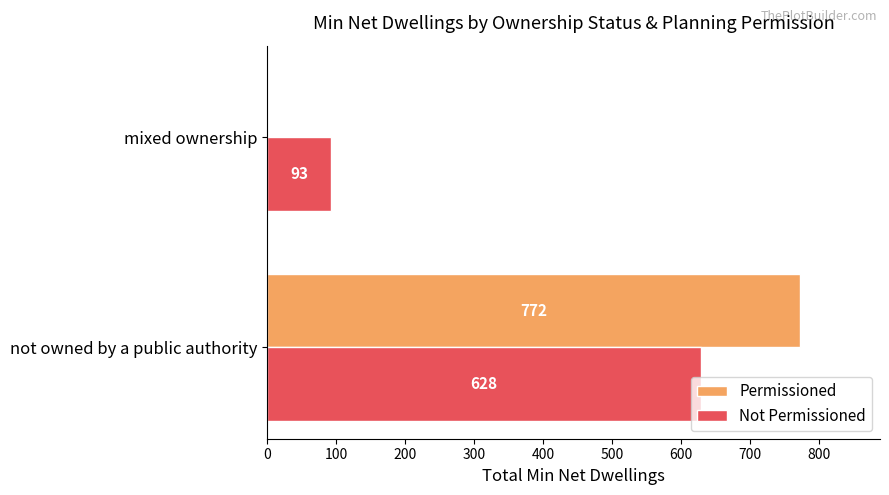

What is the sum of all Not Permissioned values?

721